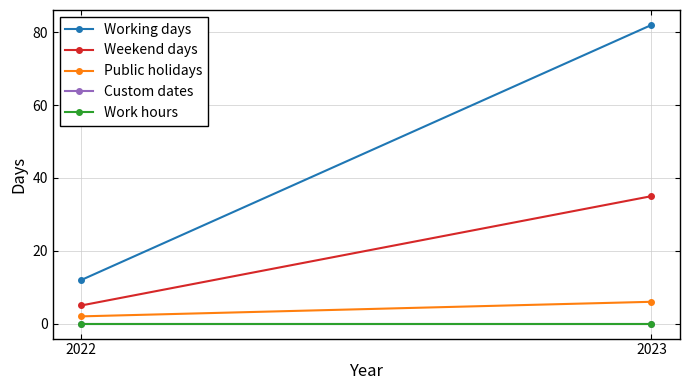

How many lines are shown in the chart?

5